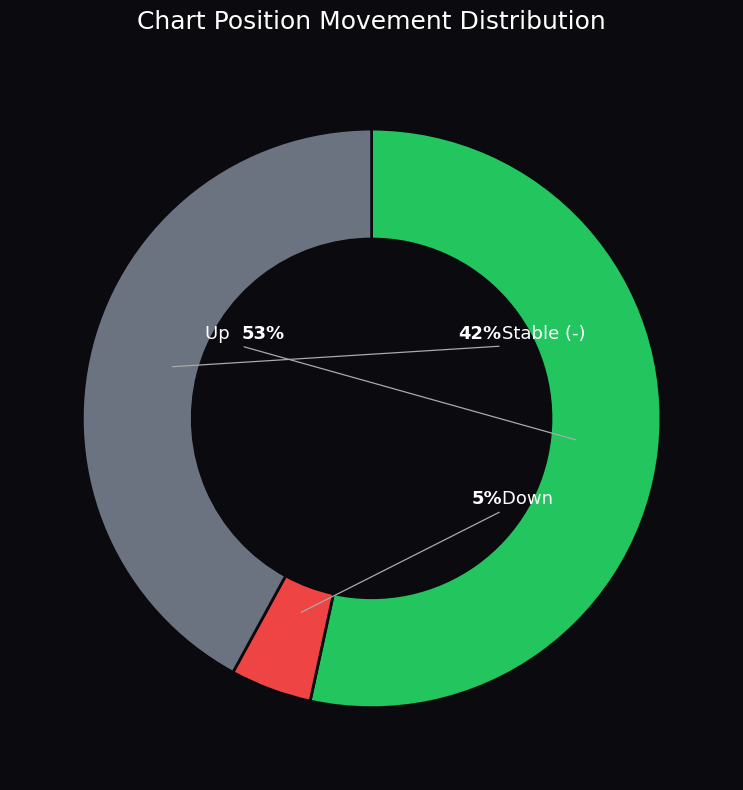

Do up and - together represent more than half of the pie?

Yes